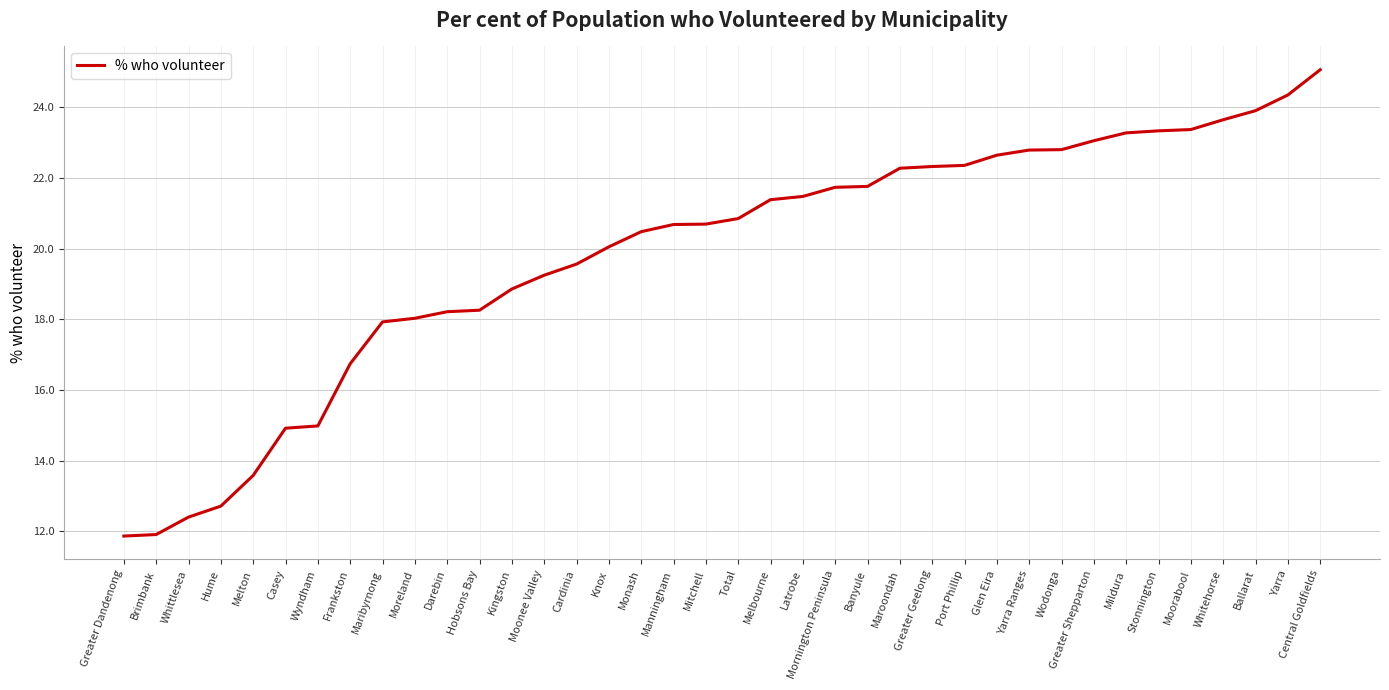

What is the change in value from Greater Geelong to Yarra Ranges?

+0.5